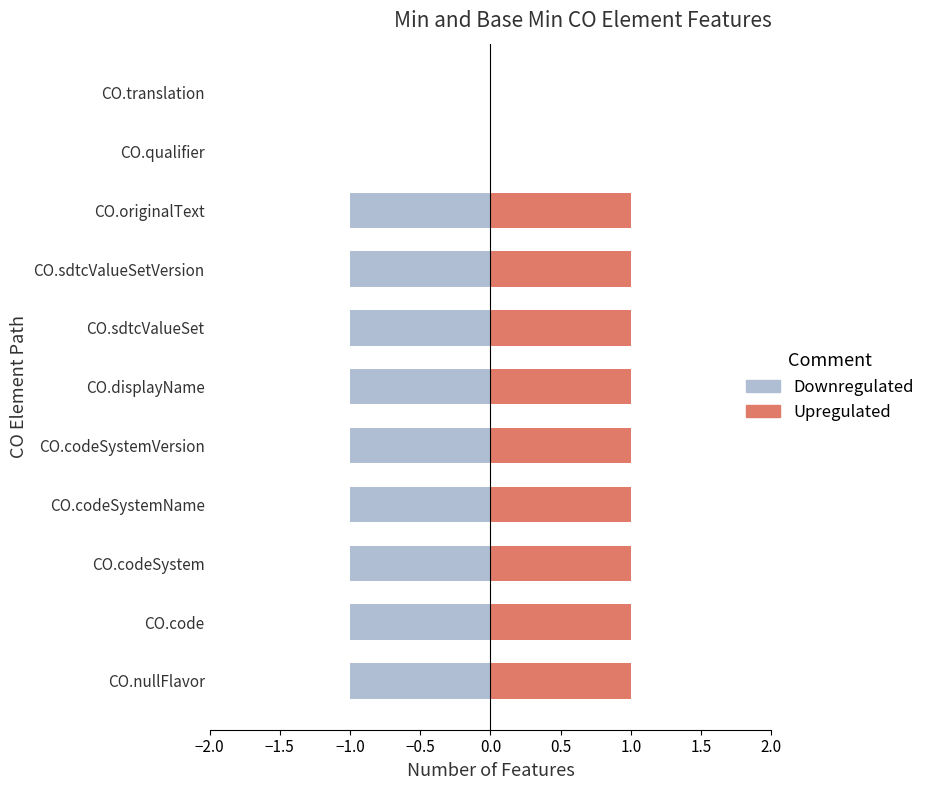

Count the Upregulated values in the range 1 to 2.

9